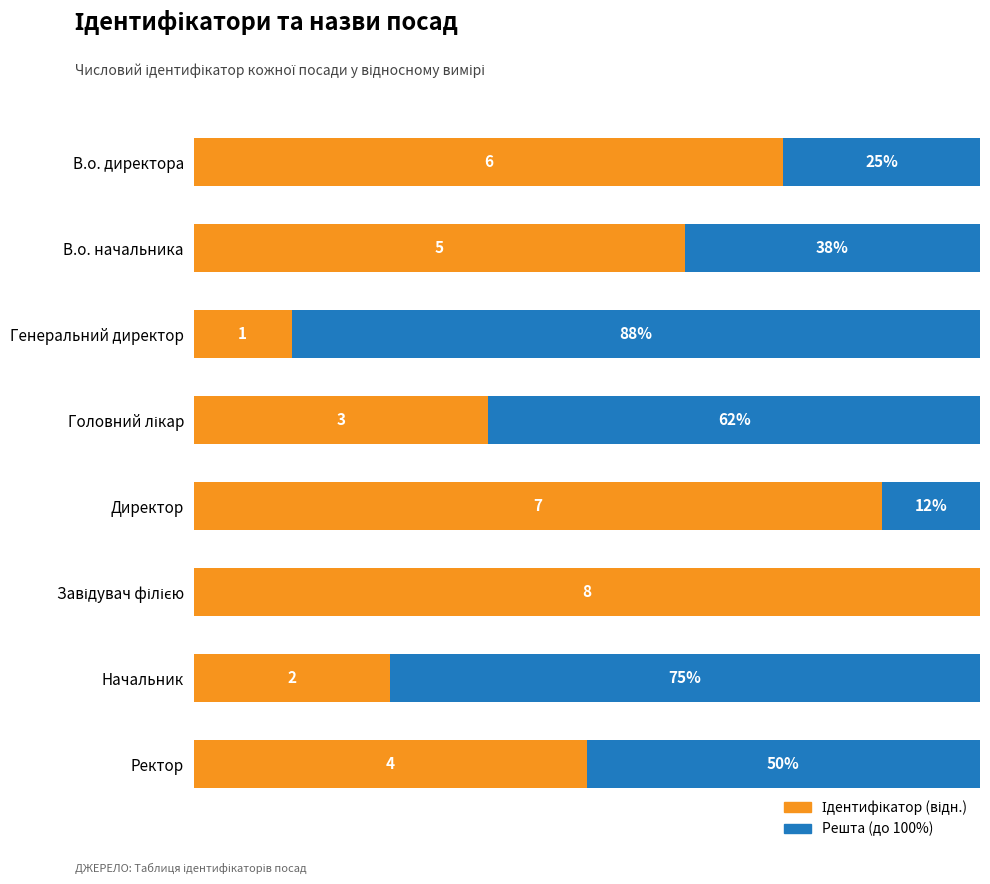

What is the average value of the Решта (до 100%) series?

43.8